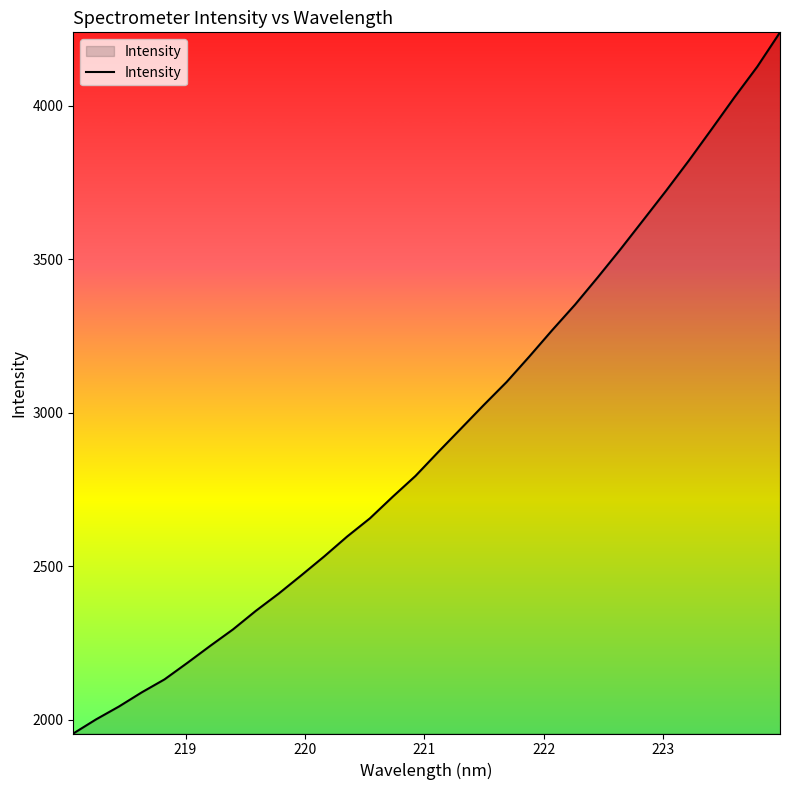

What is the maximum value shown in the chart?

4238.7